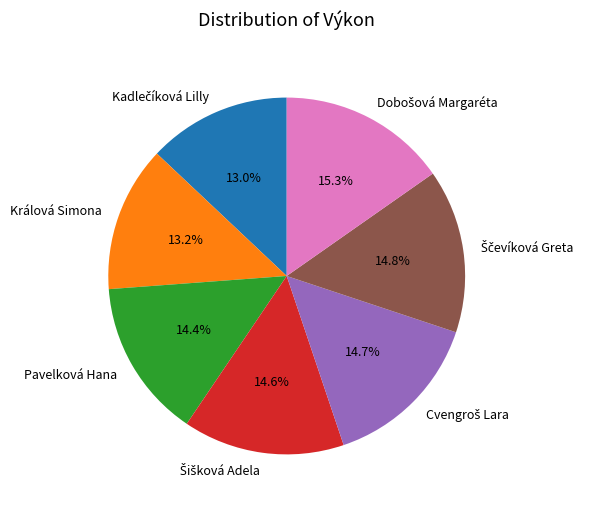

Is Pavelková Hana the majority of the pie?

No